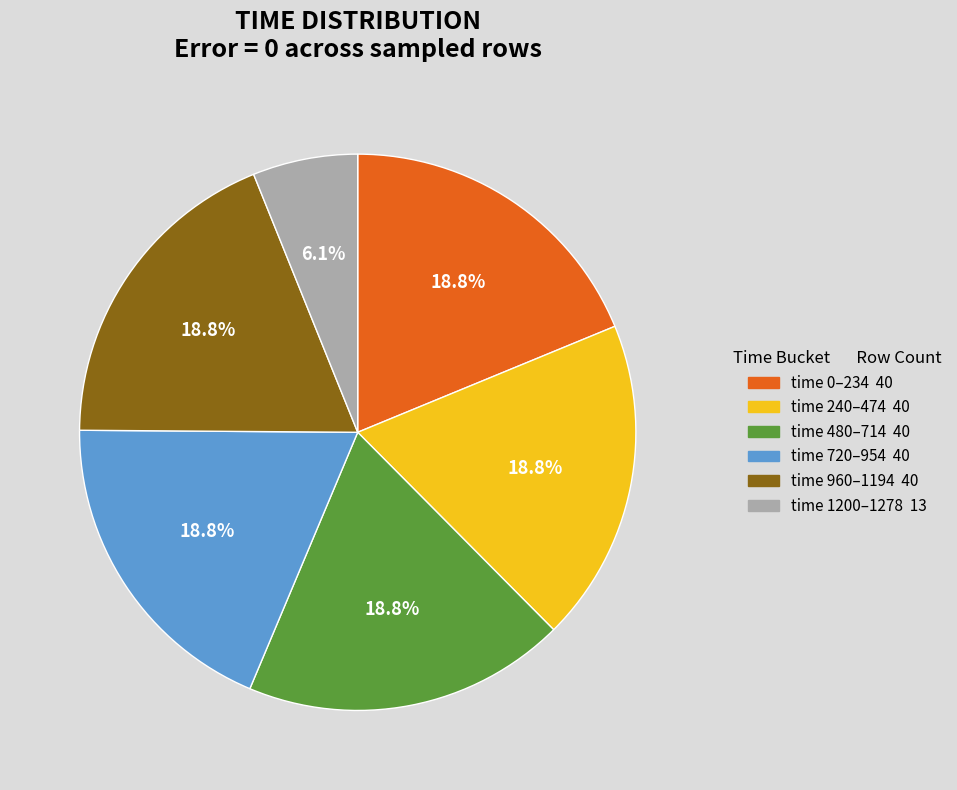

Does any single category account for the majority?

No